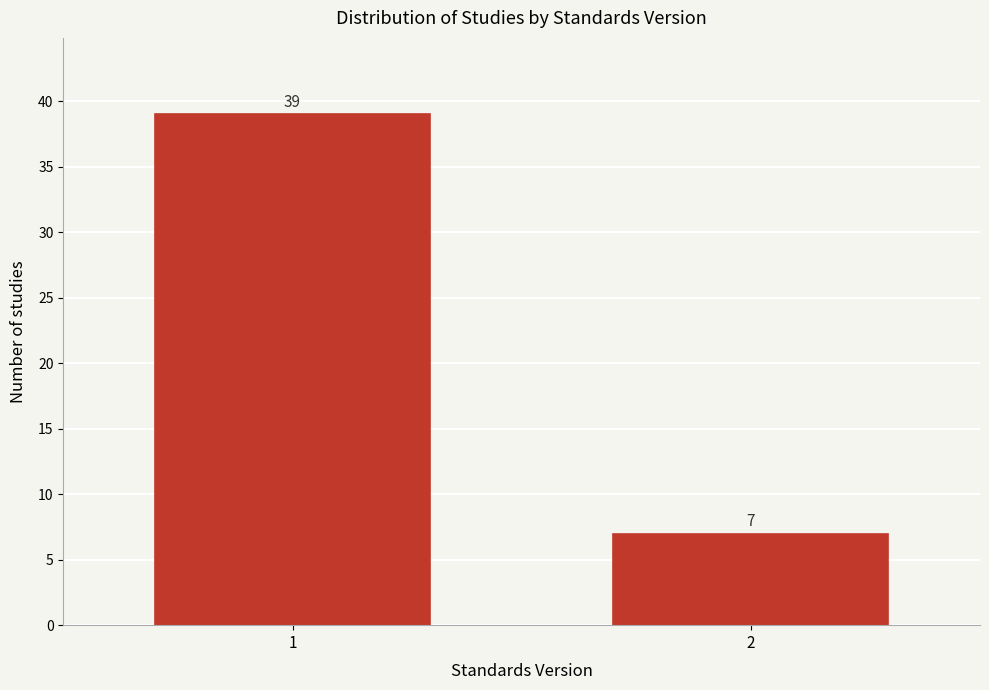

Reading left to right, list all the values displayed in this chart.

1=39	2=7